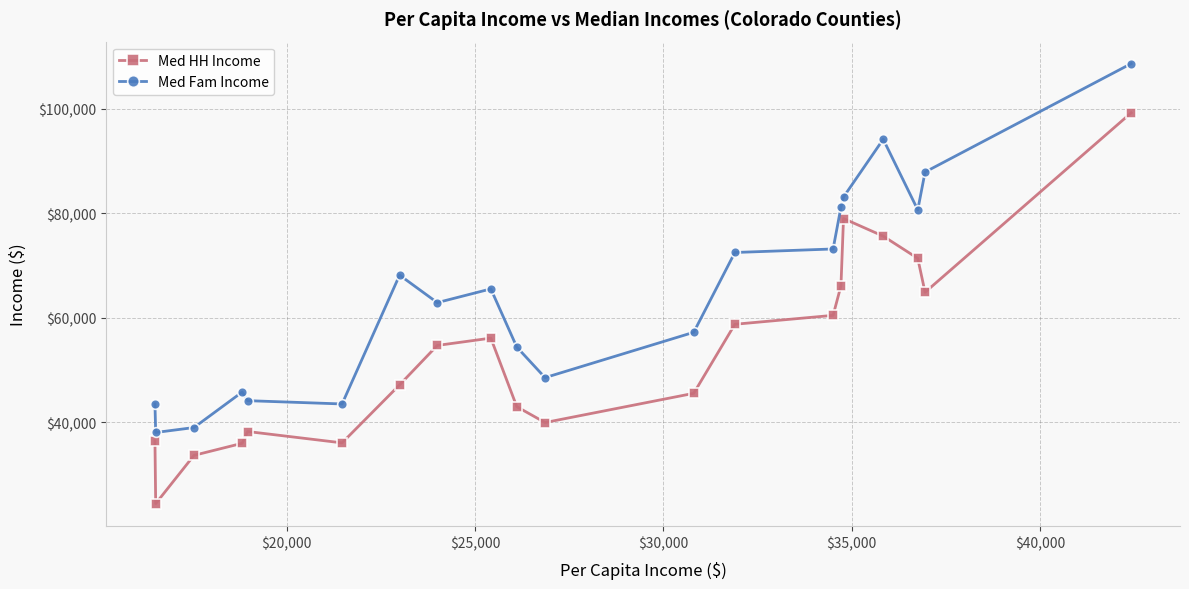

How many distinct data groups are displayed?

2